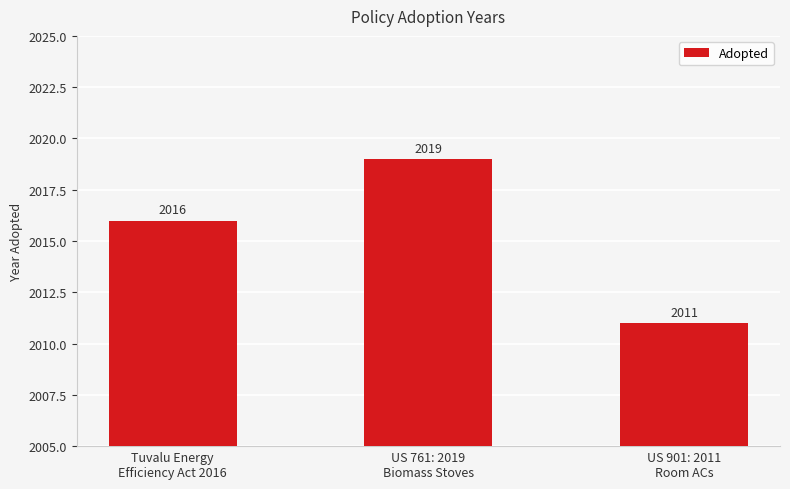

What is the value of the 2nd bar from the left?

2019